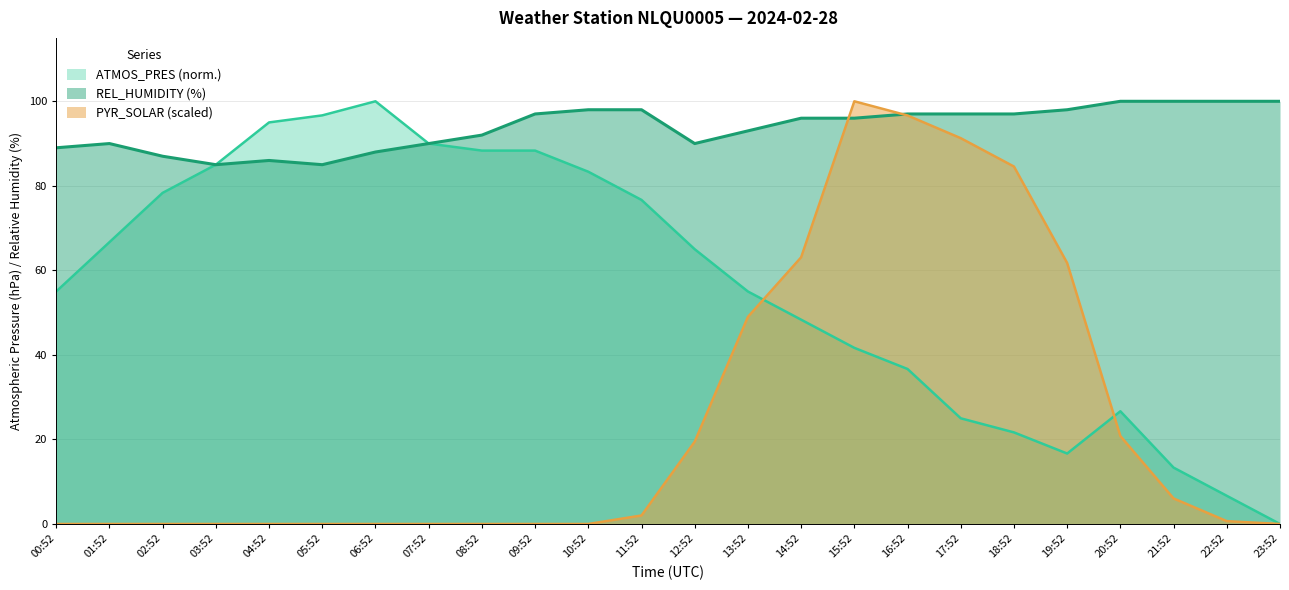

Reading left to right, extract all data points from this chart.

ATMOS_PRES: 00:52=55.0	01:52=66.7	02:52=78.3	03:52=85.0	04:52=95.0	05:52=96.7	06:52=100.0	07:52=90.0	08:52=88.3	09:52=88.3	10:52=83.3	11:52=76.7	12:52=65.0	13:52=55.0	14:52=48.3	15:52=41.7	16:52=36.7	17:52=25.0	18:52=21.7	19:52=16.7	20:52=26.7	21:52=13.3	22:52=6.7	23:52=0.0
REL_HUMIDITY: 00:52=89.0	01:52=90.0	02:52=87.0	03:52=85.0	04:52=86.0	05:52=85.0	06:52=88.0	07:52=90.0	08:52=92.0	09:52=97.0	10:52=98.0	11:52=98.0	12:52=90.0	13:52=93.0	14:52=96.0	15:52=96.0	16:52=97.0	17:52=97.0	18:52=97.0	19:52=98.0	20:52=100.0	21:52=100.0	22:52=100.0	23:52=100.0
PYR_SOLAR: 00:52=0.0	01:52=0.0	02:52=0.0	03:52=0.0	04:52=0.0	05:52=0.0	06:52=0.0	07:52=0.0	08:52=0.0	09:52=0.0	10:52=0.0	11:52=2.0	12:52=19.5	13:52=49.0	14:52=63.1	15:52=100.0	16:52=96.6	17:52=91.3	18:52=84.6	19:52=61.7	20:52=20.8	21:52=6.0	22:52=0.7	23:52=0.0